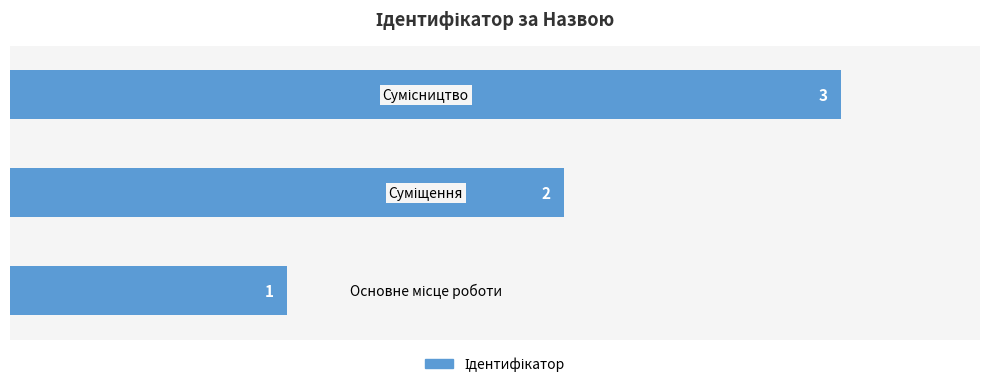

How many values are between 1 and 3?

3